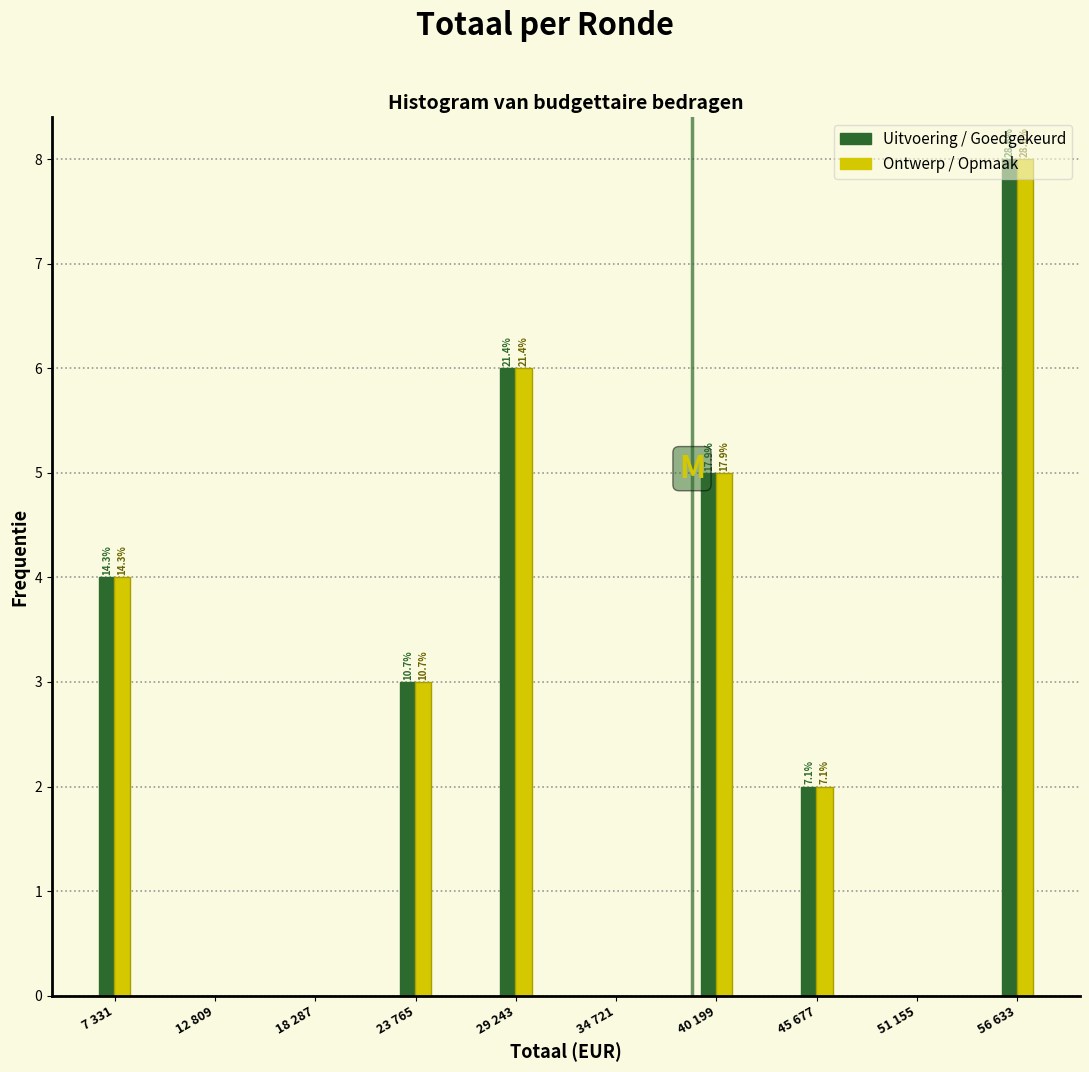

What are all the series names shown in the legend?

Uitvoering / Goedgekeurd, Ontwerp / Opmaak